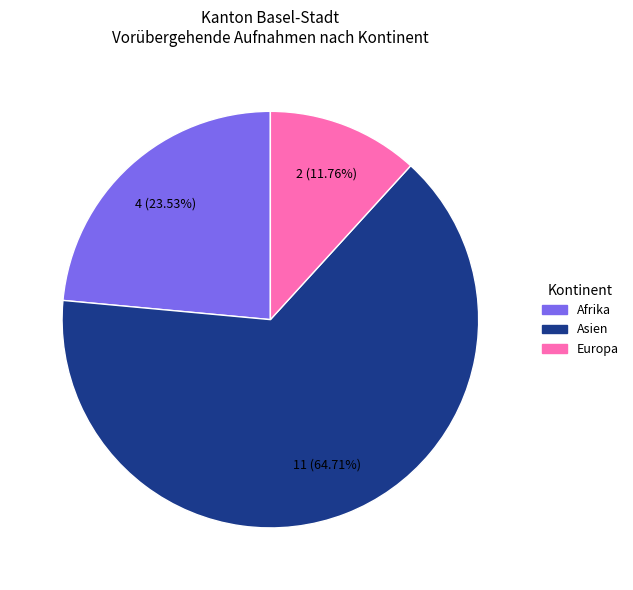

Count the number of slices in the pie.

3